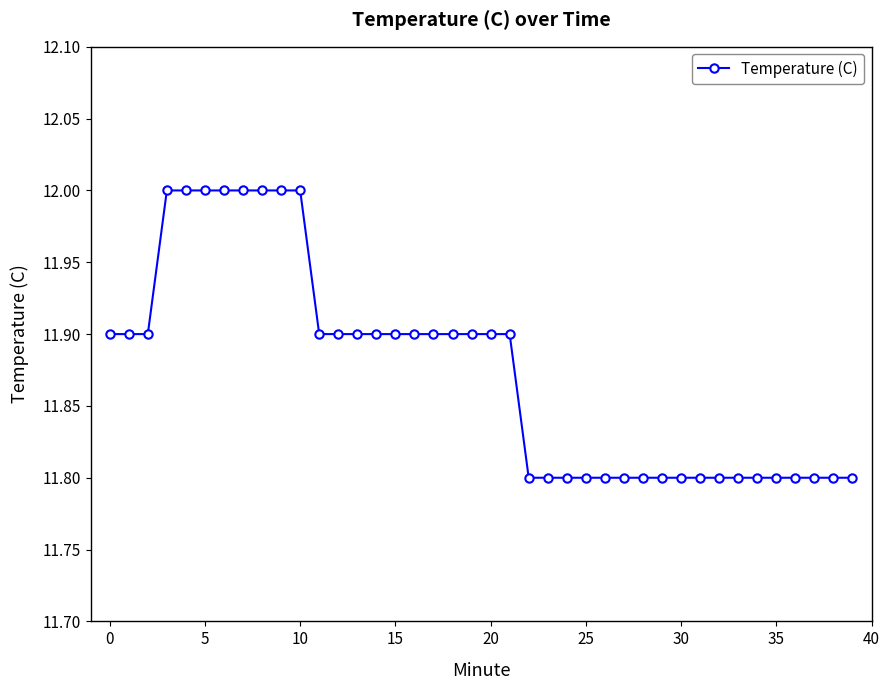

What is the sum of all values?

475.0